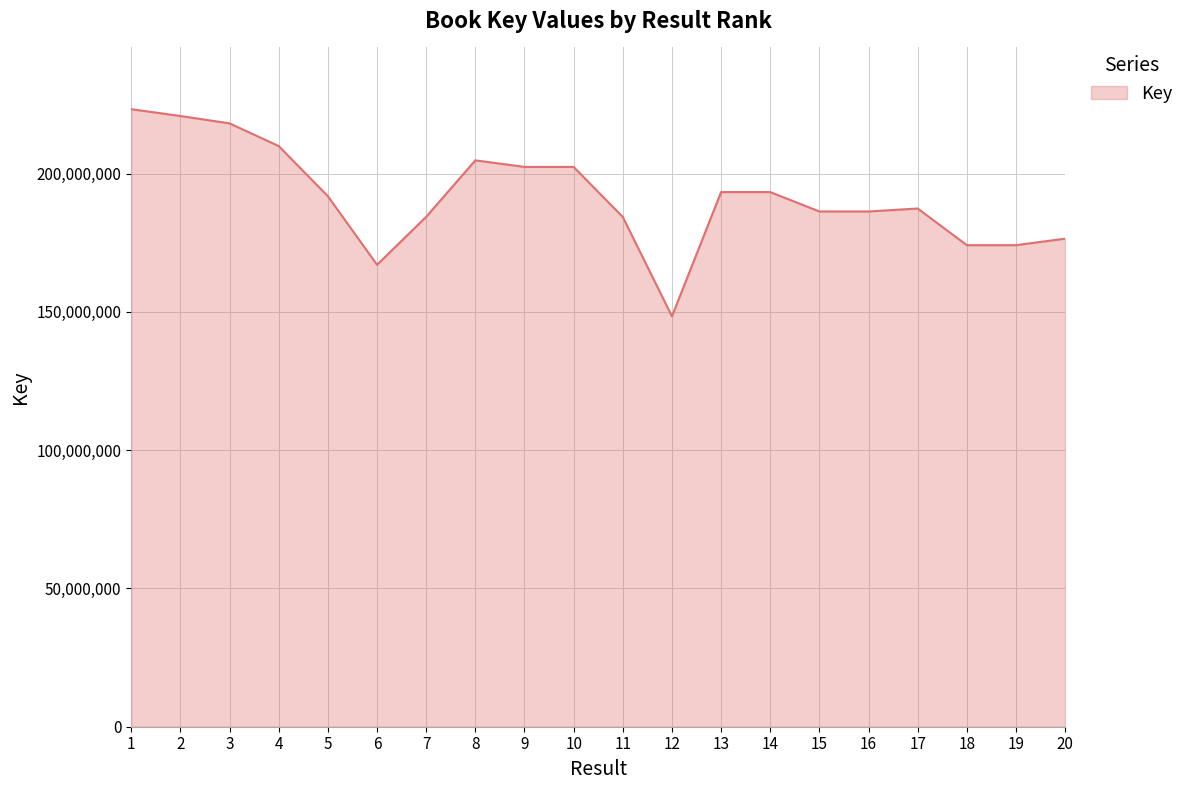

Where is the first local maximum?

8